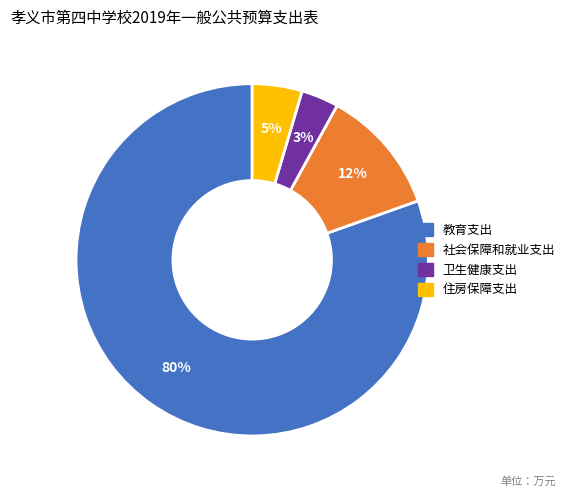

The 教育支出 slice represents 80% of the pie. True or false?

True